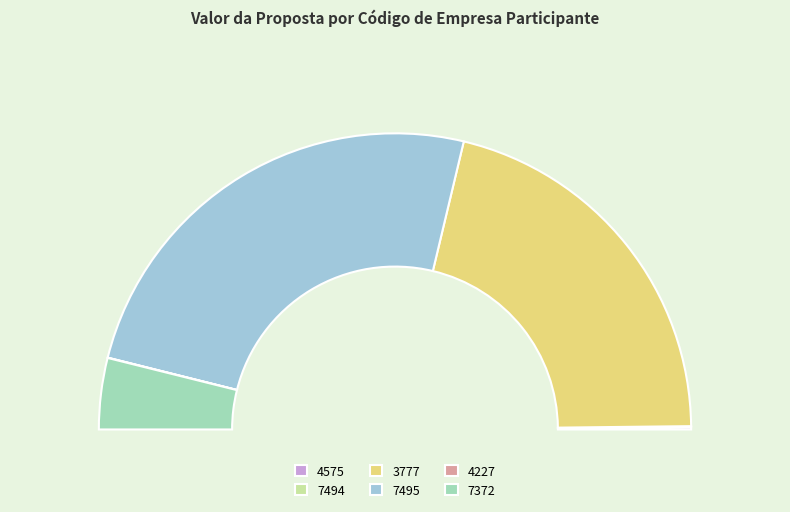

The 7494 slice represents 1% of the pie. True or false?

False